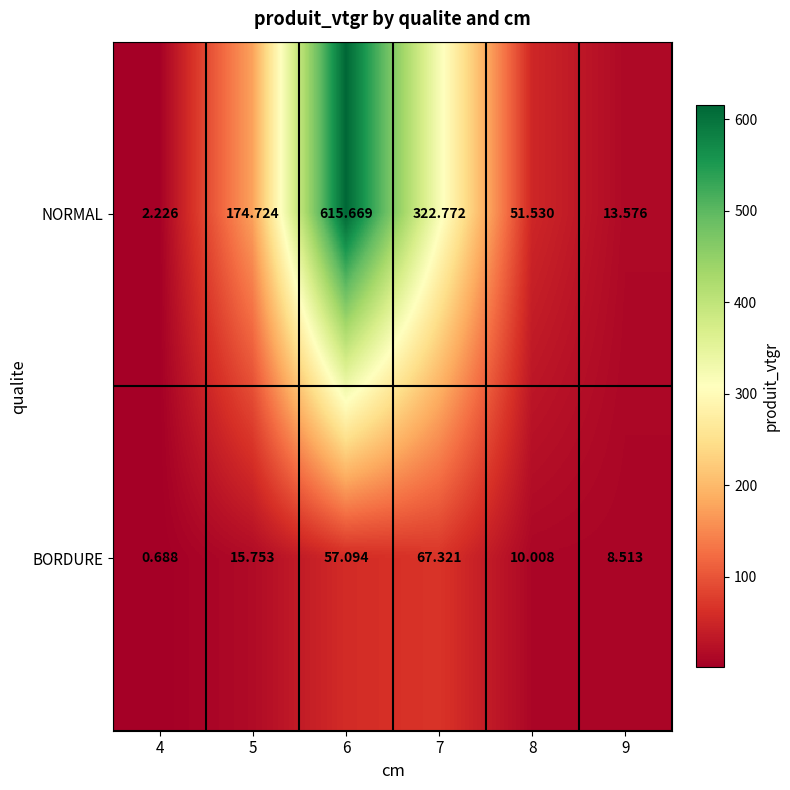

Which series has the largest total across all categories?

NORMAL